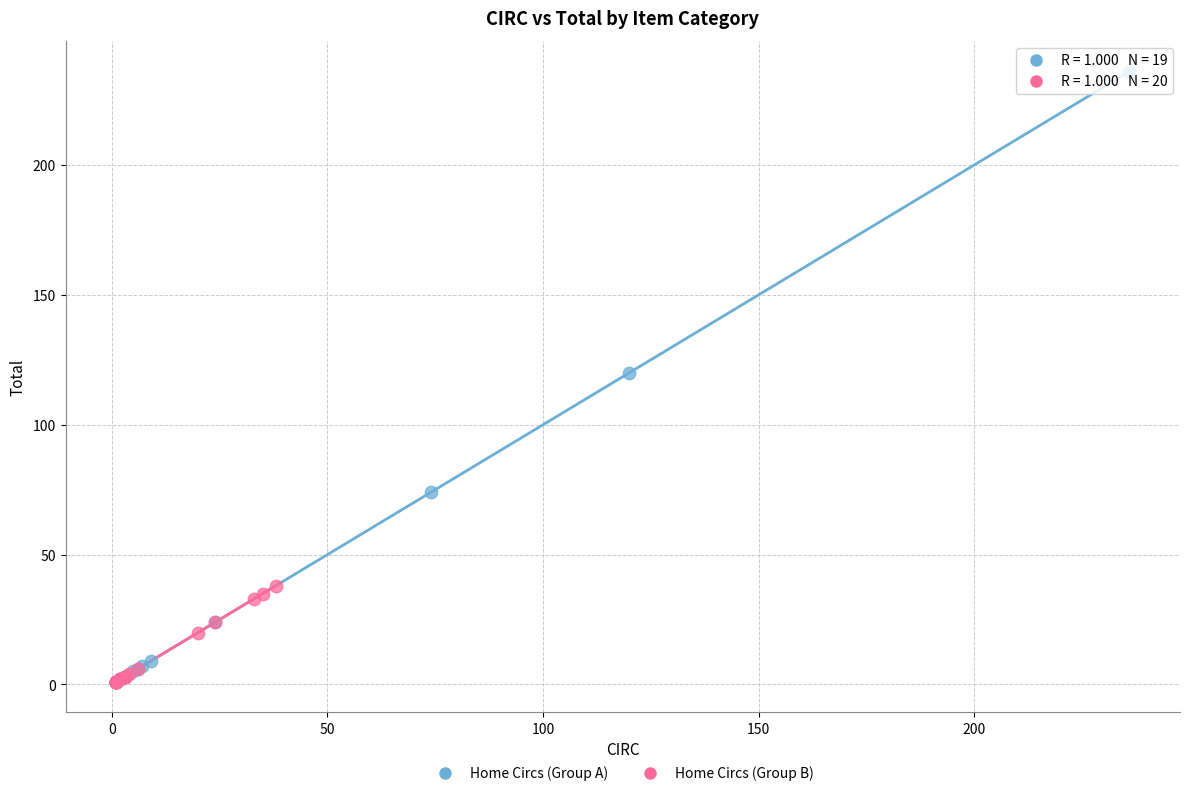

Which series contains the highest Y value?

Home Circs (Group A)